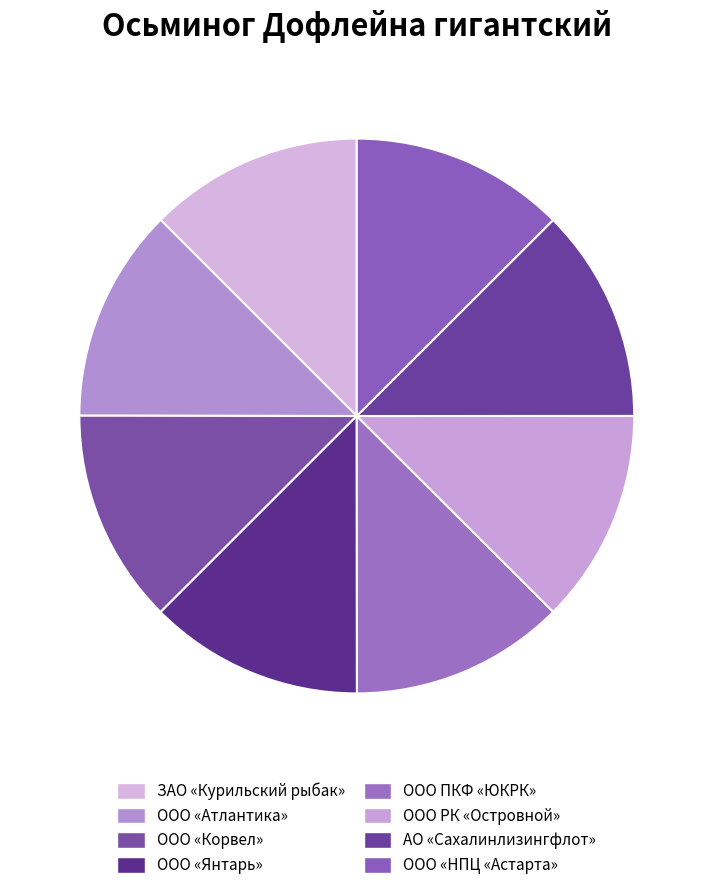

What is the smallest slice in the pie chart?

ООО «Атлантика»